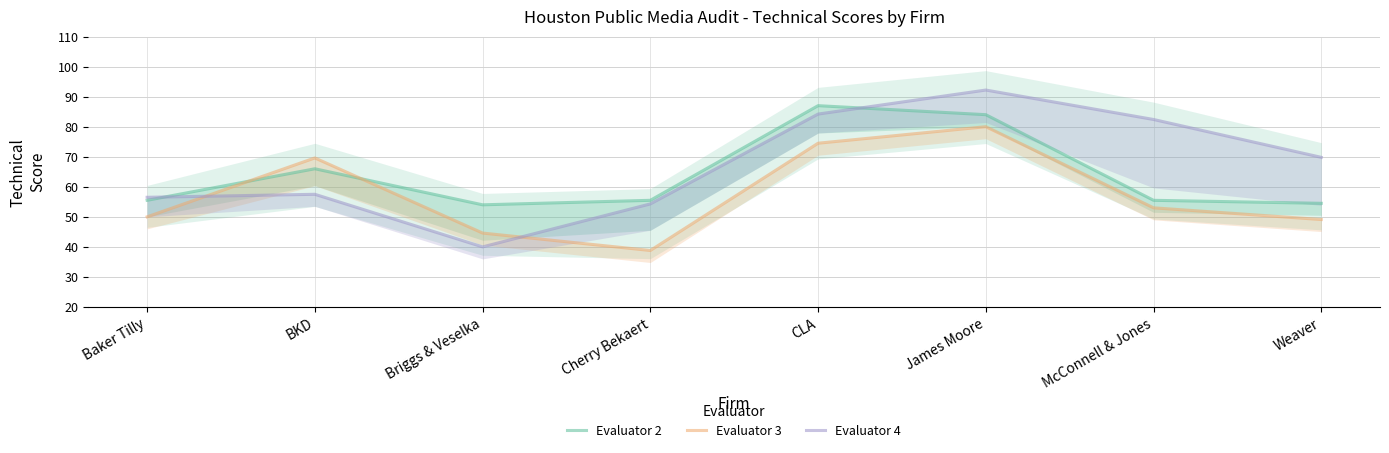

Is it true that Evaluator 2 equals 55.5 at Baker Tilly?

True